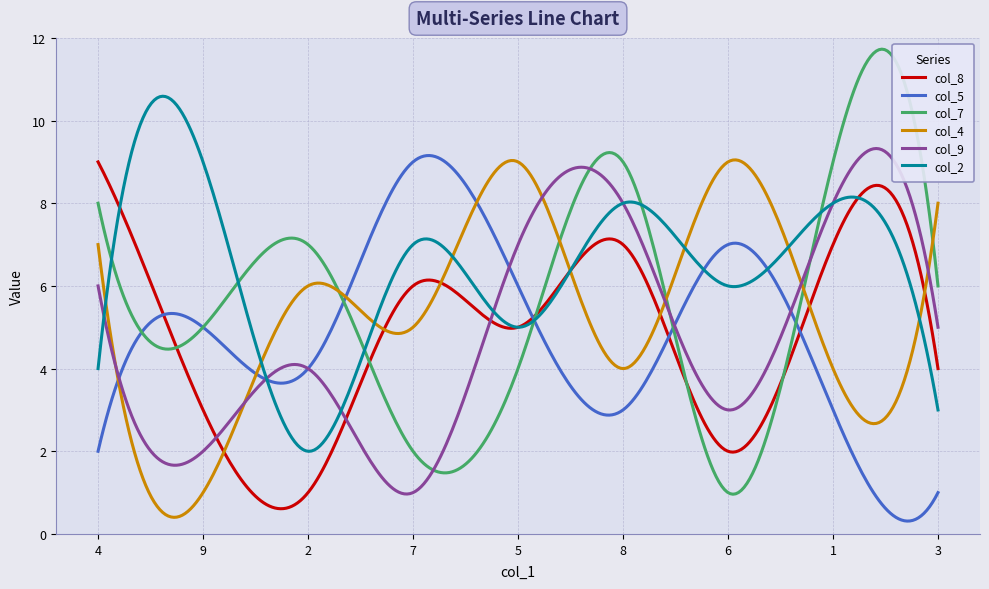

What is the maximum value shown in the chart?

11.7